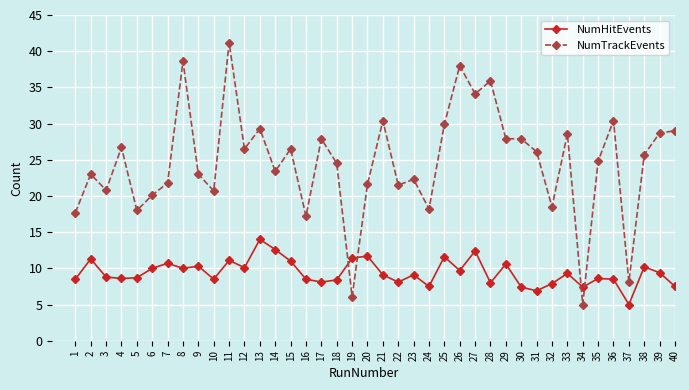

Where does the NumTrackEvents series first go above 25?

4